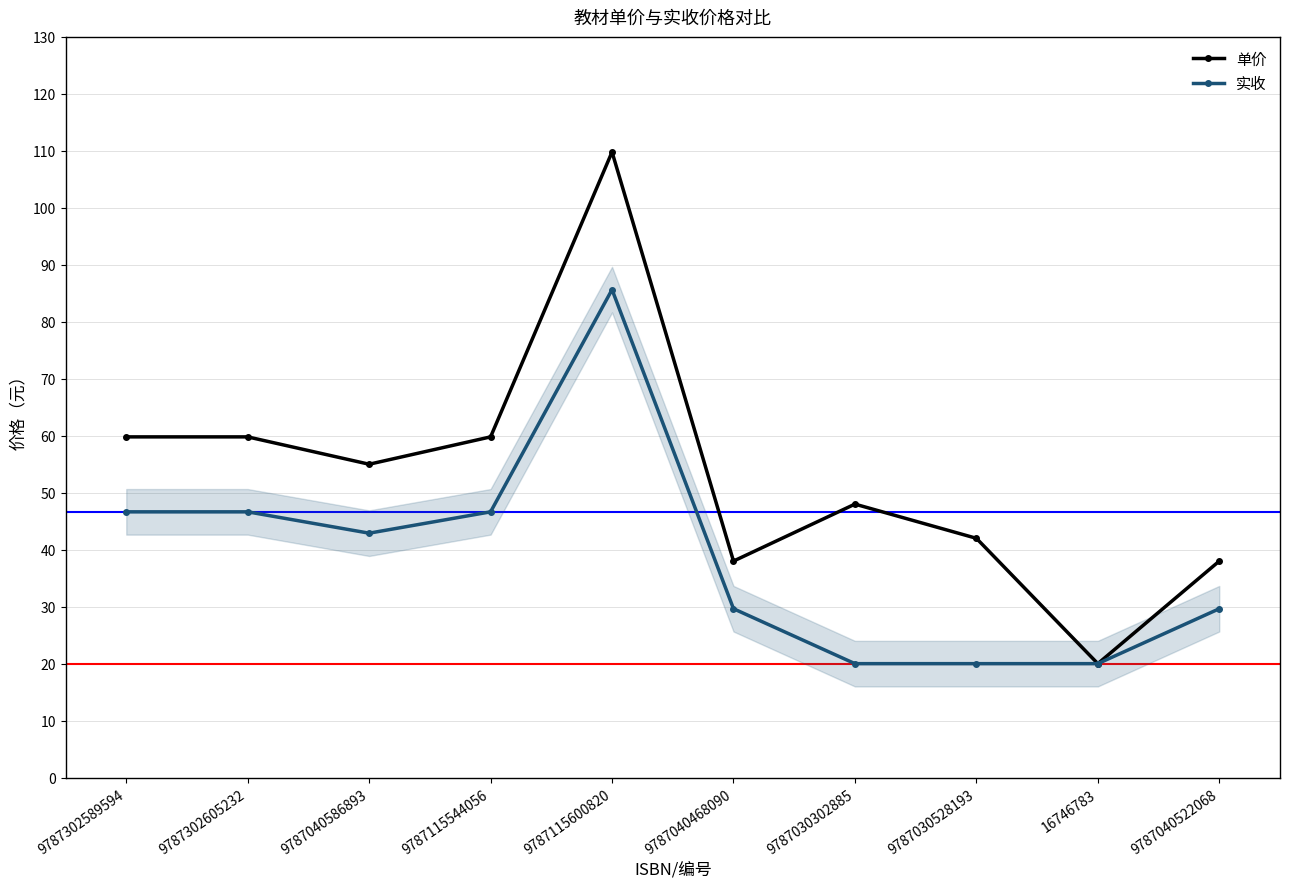

True or false: 单价 has more than 1 interior local peaks.

True